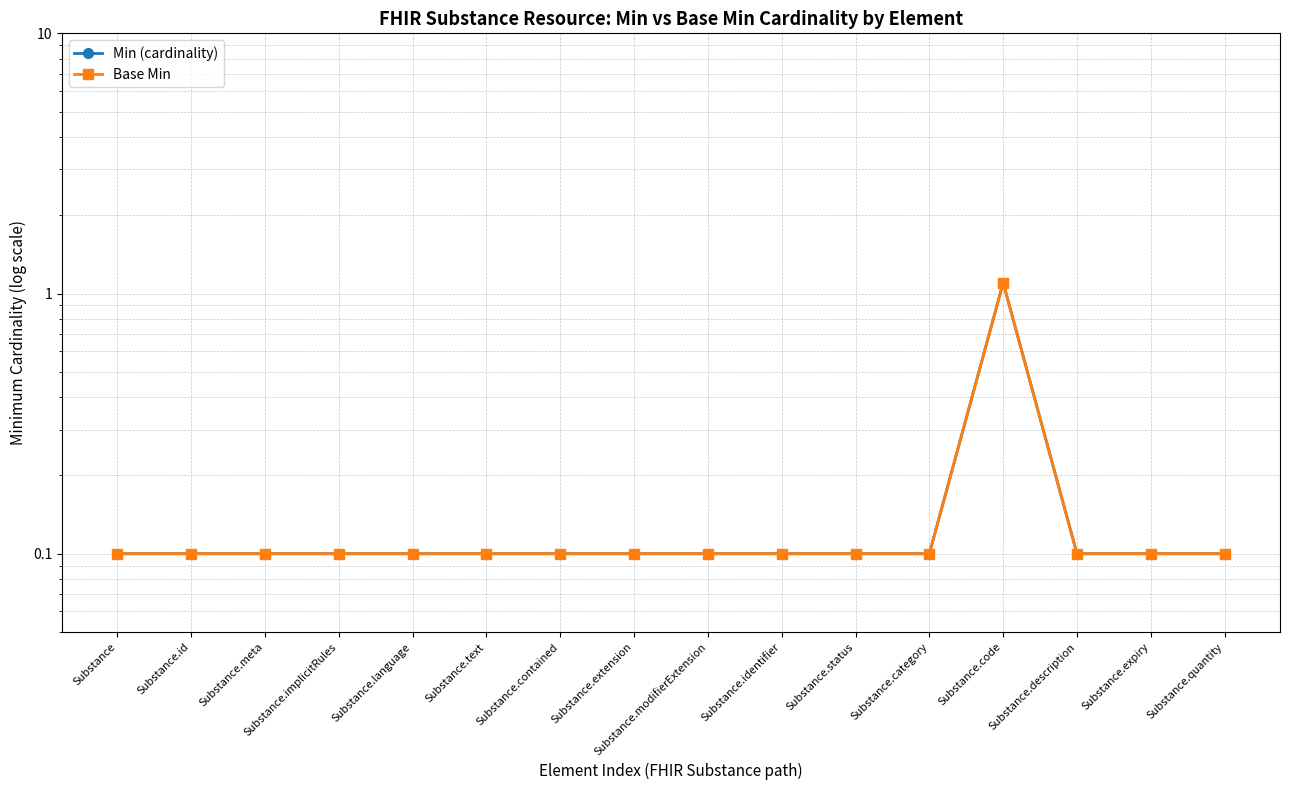

What are all the series names shown in the legend?

Min (cardinality), Base Min